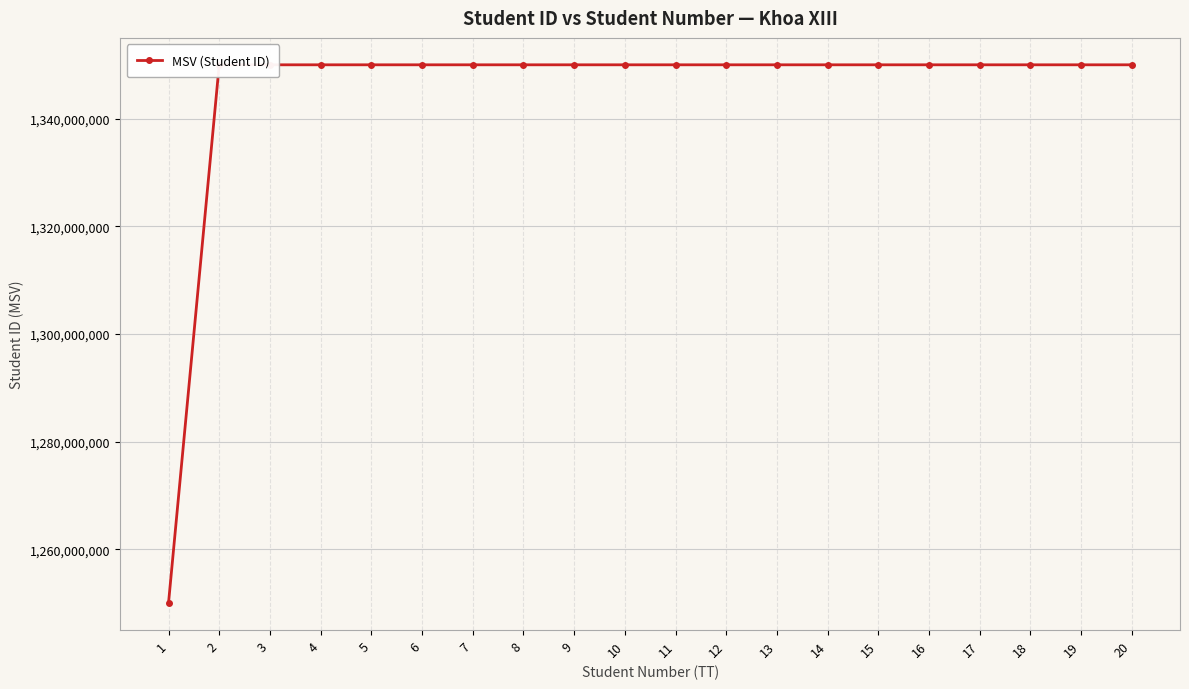

The value at 2 is 2018109149. True or false?

False